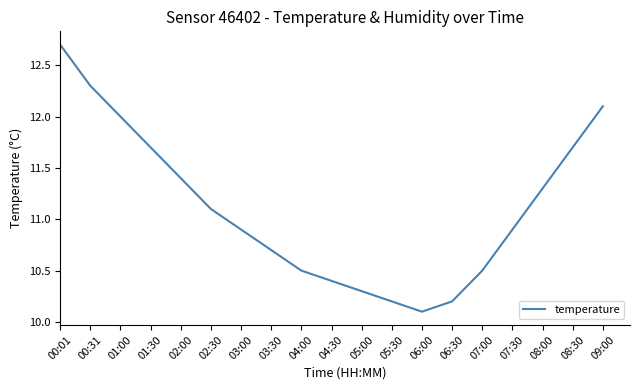

What value does the data have at 05:00?

10.3